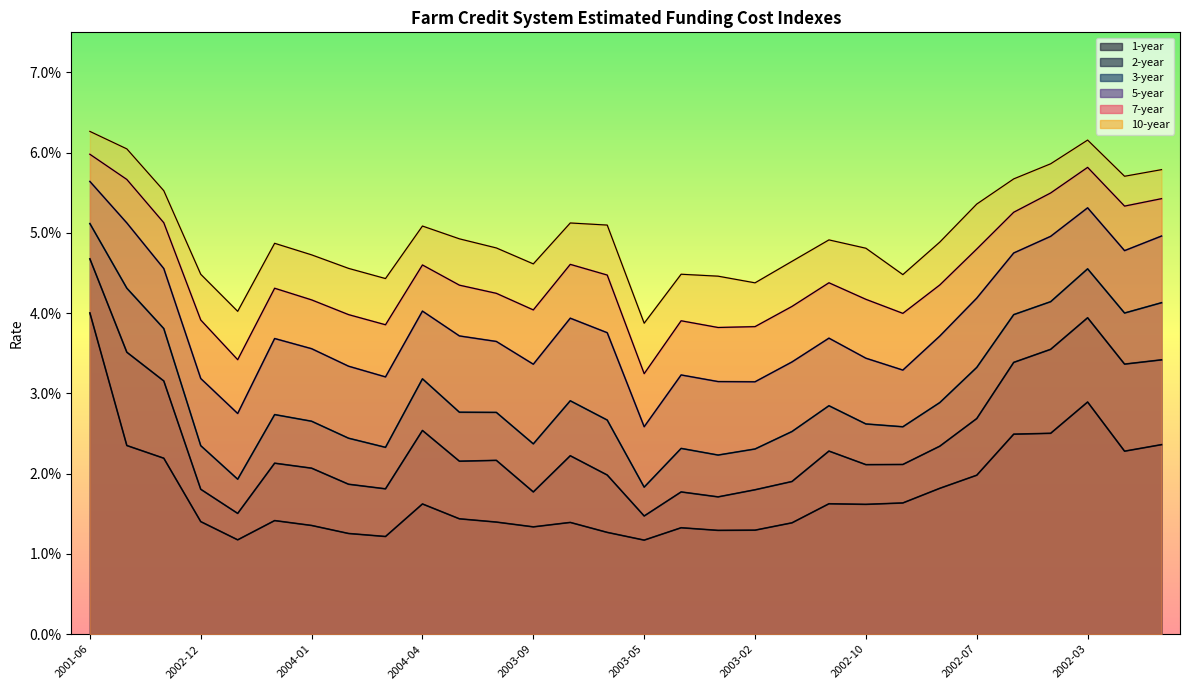

What is the maximum value shown in the chart?

0.1